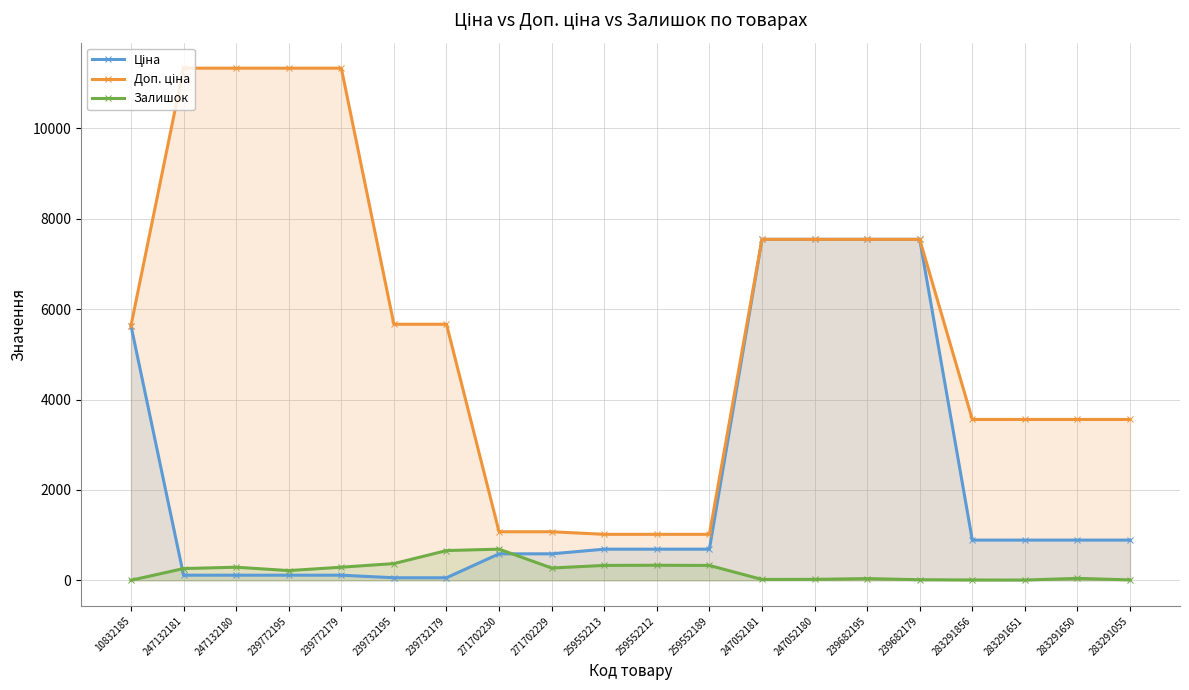

What is the sum of the Ціна values at 239732179 and 247052181?

7602.6